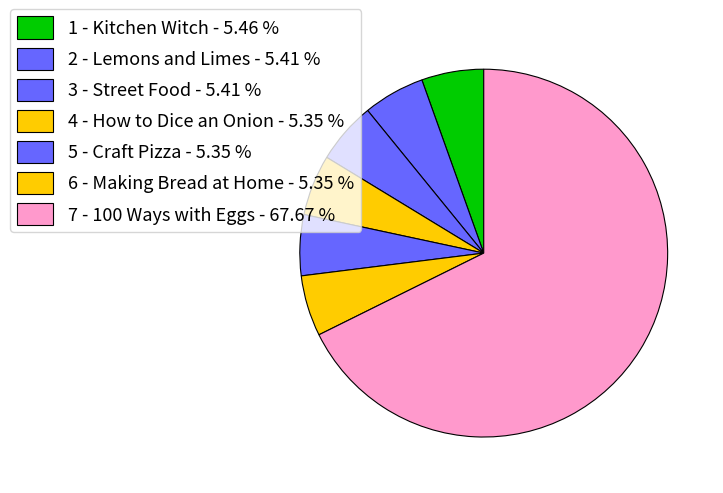

What is the largest slice in the pie chart?

7 - 100 Ways with Eggs